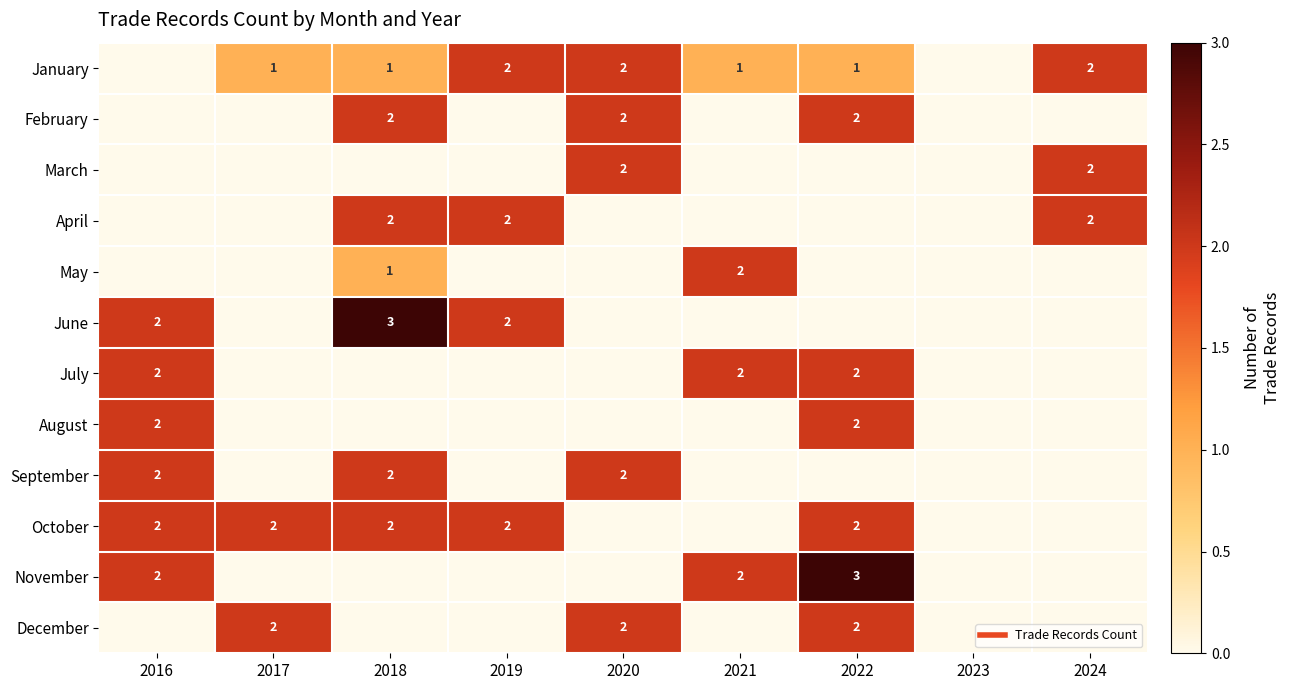

Read the April value at 2024.

2